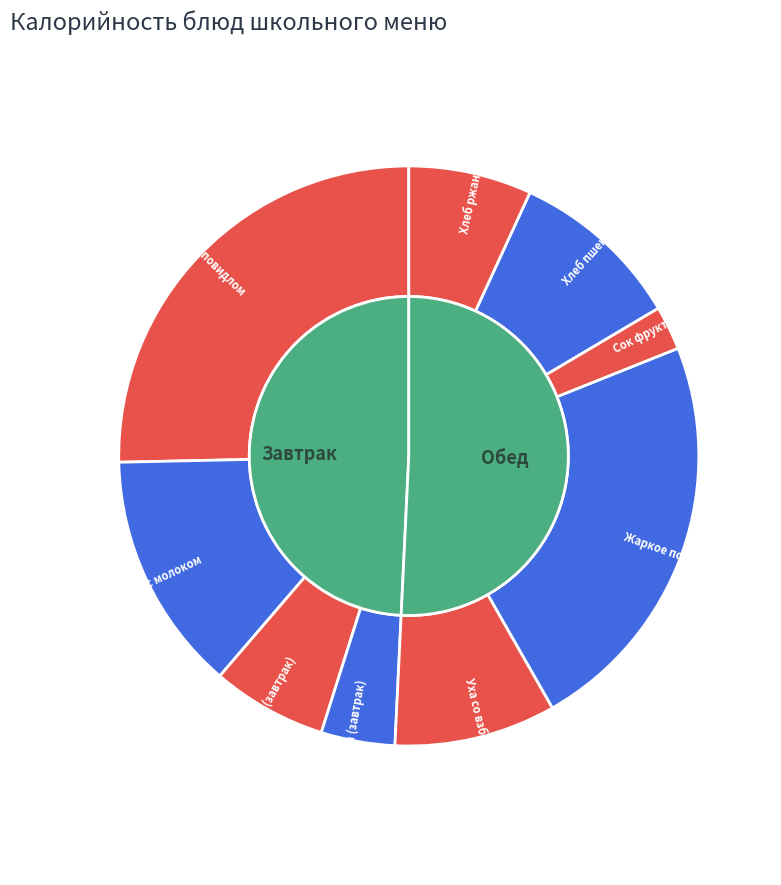

What percentage is NOT represented by Какао с молоком?

86.6%